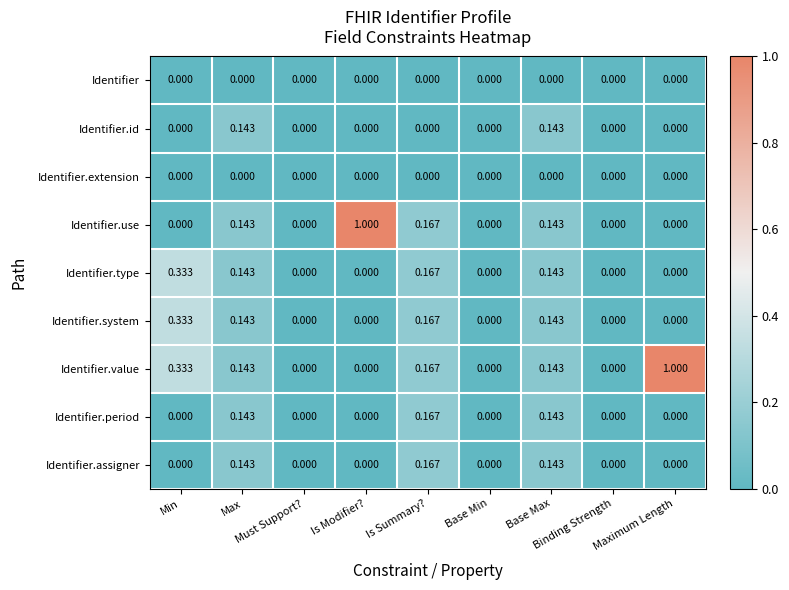

Which series has the largest total across all categories?

Identifier.value